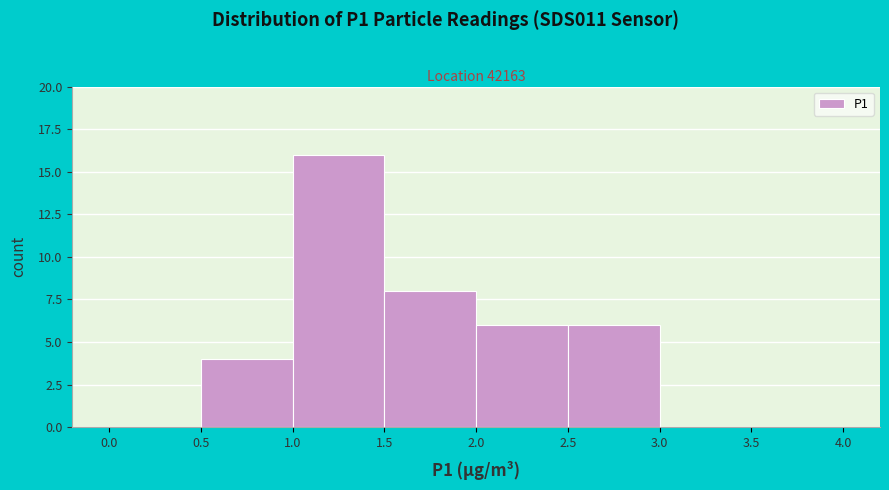

Reading left to right, list every bar in this chart as the range it spans on the x-axis followed by its height. The values are not printed on the chart, so give them approximately, as read against the axis.

0.0 to 0.5: 0
0.5 to 1.0: 4
1.0 to 1.5: 16
1.5 to 2.0: 8
2.0 to 2.5: 6
2.5 to 3.0: 6
3.0 to 3.5: 0
3.5 to 4.0: 0